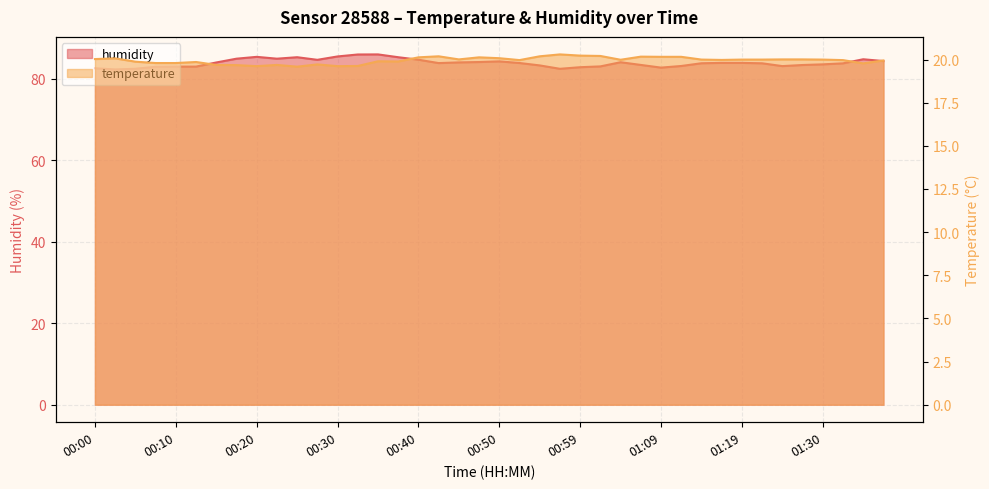

Which series has the widest spread of values?

humidity